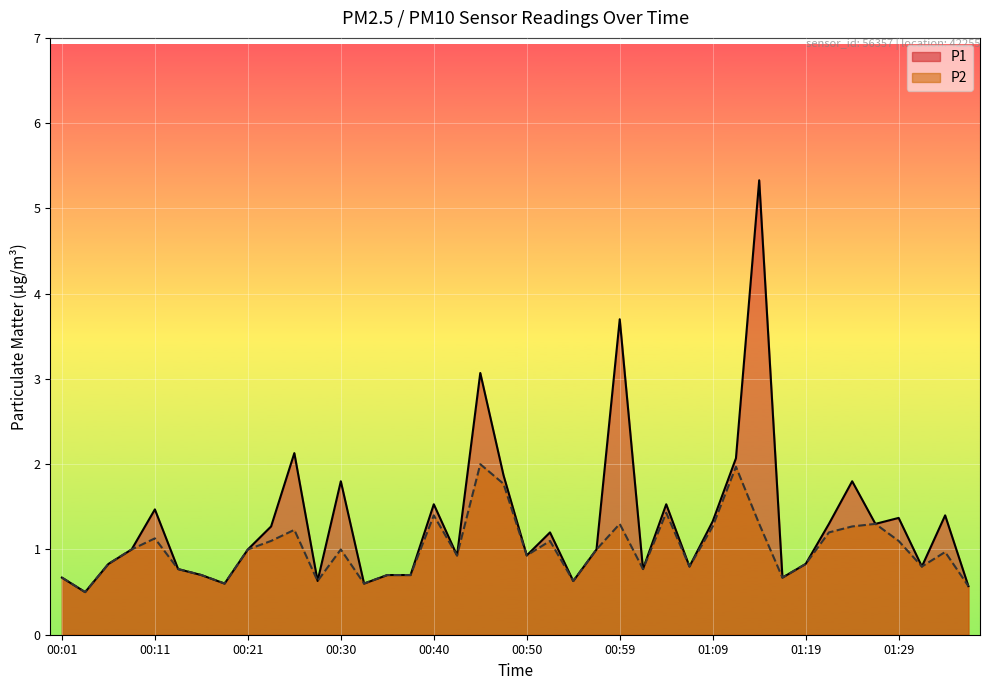

Reading left to right, extract all data points from this chart.

P1: 00:01=0.7	00:03=0.5	00:06=0.8	00:08=1.0	00:11=1.5	00:13=0.8	00:16=0.7	00:18=0.6	00:21=1.0	00:23=1.3	00:25=2.1	00:28=0.6	00:30=1.8	00:33=0.6	00:35=0.7	00:38=0.7	00:40=1.5	00:42=0.9	00:45=3.1	00:47=1.9	00:50=0.9	00:52=1.2	00:55=0.6	00:57=1.0	00:59=3.7	01:02=0.8	01:04=1.5	01:07=0.8	01:09=1.3	01:12=2.1	01:14=5.3	01:17=0.7	01:19=0.8	01:21=1.3	01:24=1.8	01:26=1.3	01:29=1.4	01:31=0.8	01:34=1.4	01:36=0.6
P2: 00:01=0.7	00:03=0.5	00:06=0.8	00:08=1.0	00:11=1.1	00:13=0.8	00:16=0.7	00:18=0.6	00:21=1.0	00:23=1.1	00:25=1.2	00:28=0.6	00:30=1.0	00:33=0.6	00:35=0.7	00:38=0.7	00:40=1.4	00:42=0.9	00:45=2.0	00:47=1.8	00:50=0.9	00:52=1.1	00:55=0.6	00:57=1.0	00:59=1.3	01:02=0.8	01:04=1.4	01:07=0.8	01:09=1.3	01:12=2.0	01:14=1.3	01:17=0.7	01:19=0.8	01:21=1.2	01:24=1.3	01:26=1.3	01:29=1.1	01:31=0.8	01:34=1.0	01:36=0.6